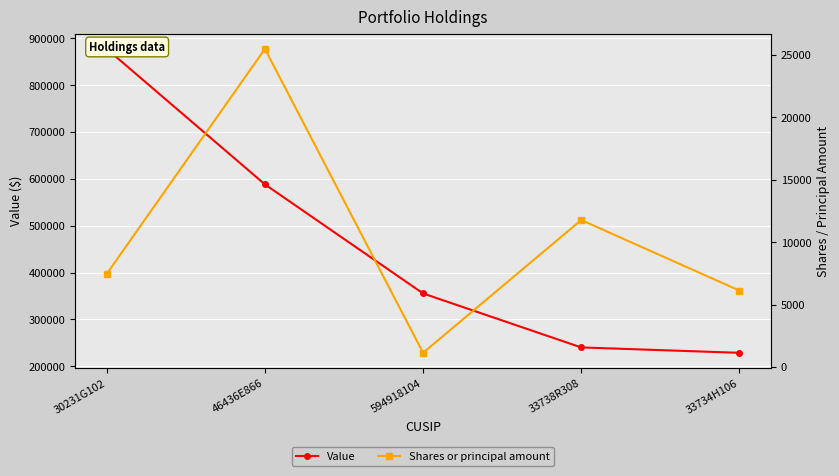

Is the value of Shares or principal amount at 594918104 greater than the value of Value at 33734H106?

No